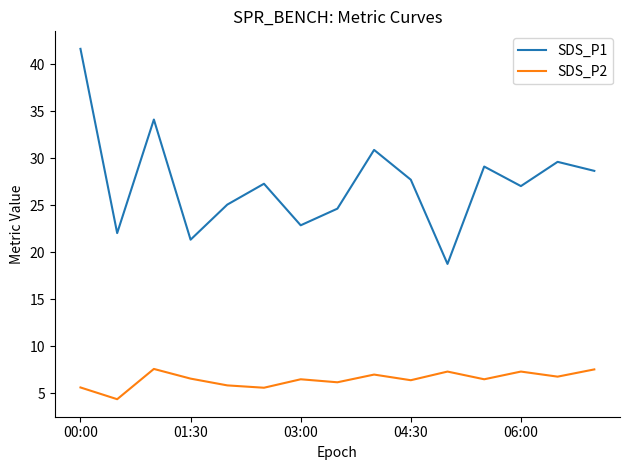

List the series in order of their overall mean, highest first.

SDS_P1, SDS_P2